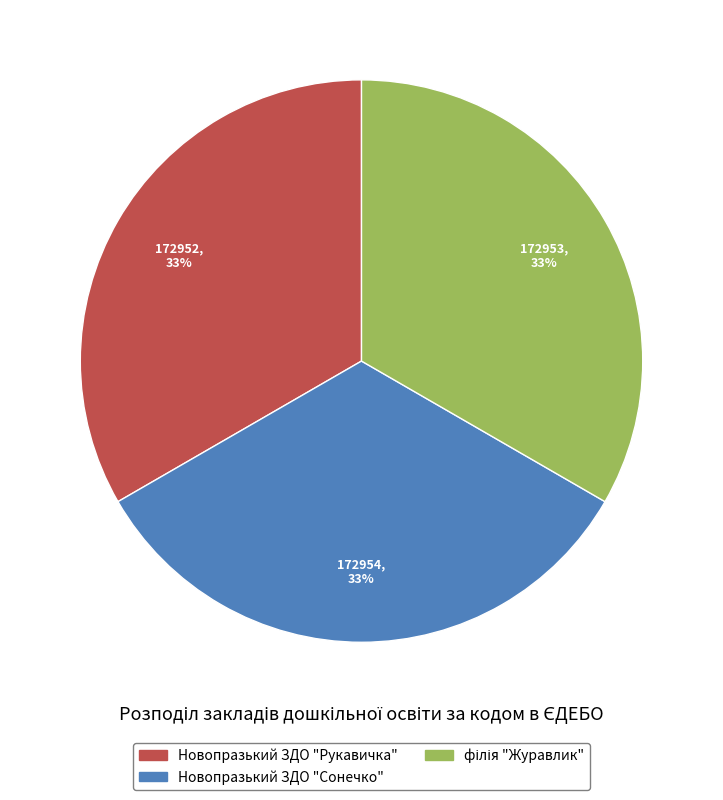

Is there any slice that represents more than half of the pie?

No